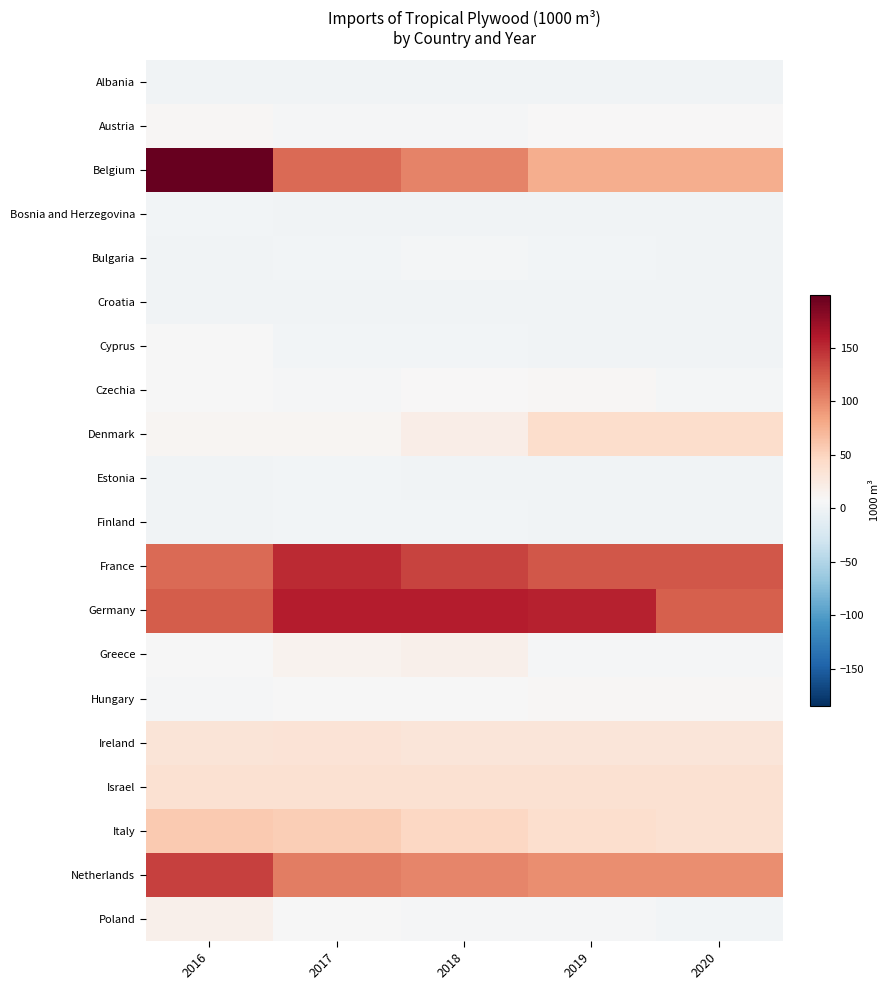

Reading left to right, extract all data points from this chart.

Albania: 2016=0.3	2017=0.3	2018=0.3	2019=0.3	2020=0.3
Austria: 2016=9.4	2017=4.9	2018=5.0	2019=8.0	2020=8.1
Belgium: 2016=199.0	2017=116.0	2018=103.0	2019=77.5	2020=77.5
Bosnia and Herzegovina: 2016=1.4	2017=0.3	2018=0.1	2019=0.3	2020=0.3
Bulgaria: 2016=1.0	2017=1.6	2018=2.7	2019=2.2	2020=1.1
Croatia: 2016=0.7	2017=0.9	2018=0.7	2019=0.8	2020=0.6
Cyprus: 2016=6.3	2017=1.6	2018=1.2	2019=1.1	2020=0.9
Czechia: 2016=6.5	2017=5.5	2018=7.6	2019=9.7	2020=3.3
Denmark: 2016=10.8	2017=10.8	2018=19.2	2019=41.2	2020=41.2
Estonia: 2016=0.2	2017=1.4	2018=0.8	2019=0.9	2020=0.5
Finland: 2016=0.7	2017=1.3	2018=1.4	2019=1.0	2020=0.9
France: 2016=116.0	2017=150.5	2018=136.2	2019=125.8	2020=125.8
Germany: 2016=123.2	2017=158.1	2018=157.6	2019=154.2	2020=122.6
Greece: 2016=6.8	2017=13.5	2018=16.9	2019=5.1	2020=4.2
Hungary: 2016=5.1	2017=5.8	2018=5.8	2019=9.4	2020=9.4
Ireland: 2016=31.3	2017=33.1	2018=30.7	2019=30.7	2020=30.7
Israel: 2016=37.0	2017=37.0	2018=37.0	2019=37.0	2020=37.0
Italy: 2016=57.0	2017=54.1	2018=47.5	2019=39.6	2020=36.3
Netherlands: 2016=138.2	2017=106.1	2018=100.6	2019=95.9	2020=95.9
Poland: 2016=17.3	2017=6.3	2018=5.5	2019=4.2	2020=2.6